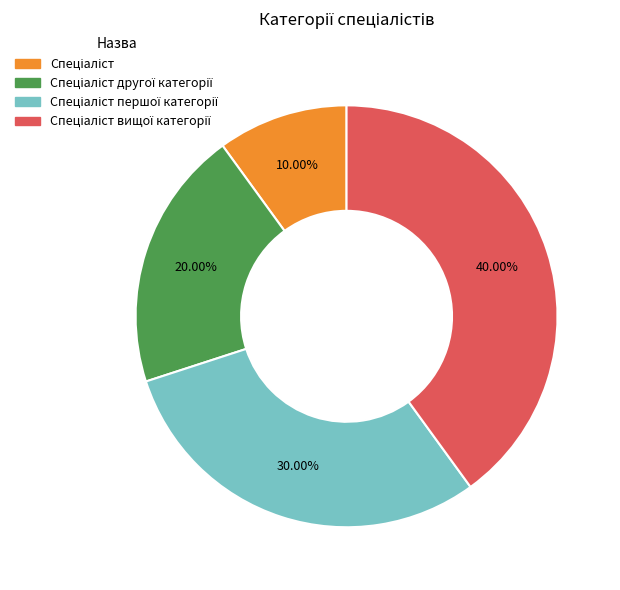

Is there any slice that represents more than half of the pie?

No